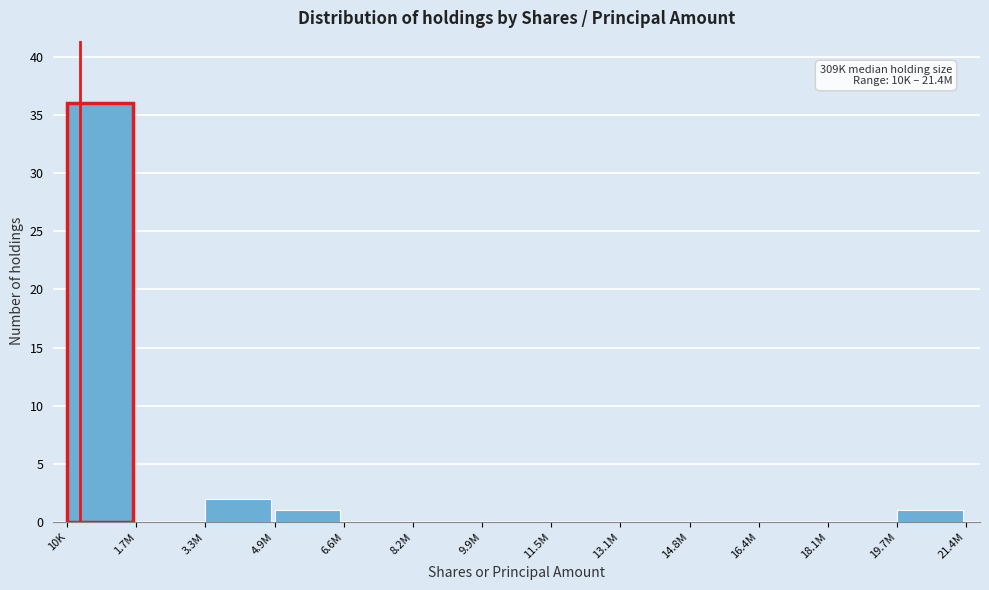

Reading left to right, list all the values displayed in this chart.

10K=36	1.7M=0	3.3M=2	4.9M=1	6.6M=0	8.2M=0	9.9M=0	11.5M=0	13.1M=0	14.8M=0	16.4M=0	18.1M=0	19.7M=1